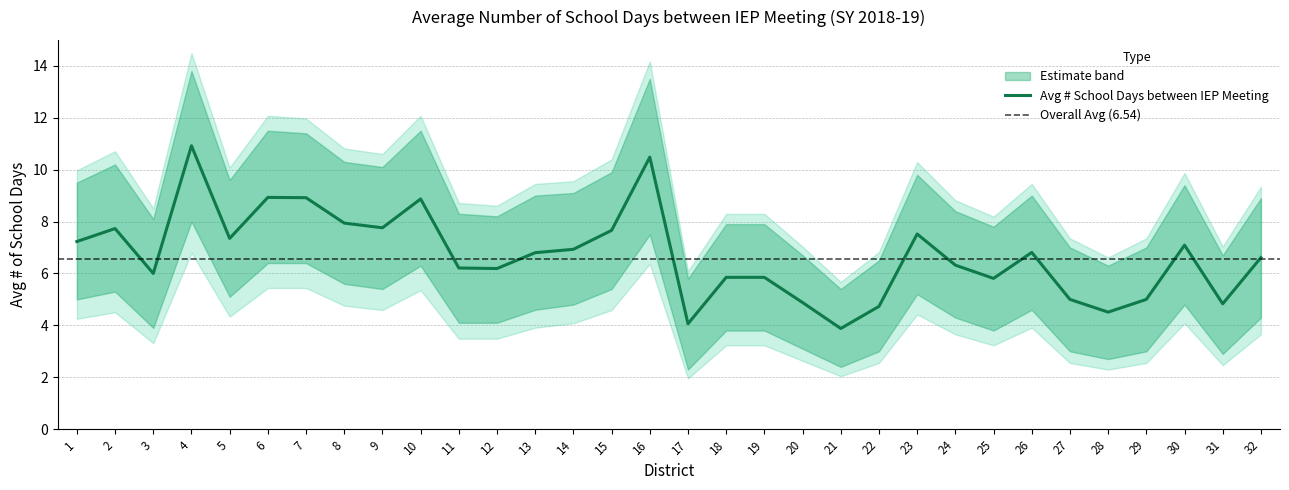

What is the change in value from 1 to 32?

-0.6